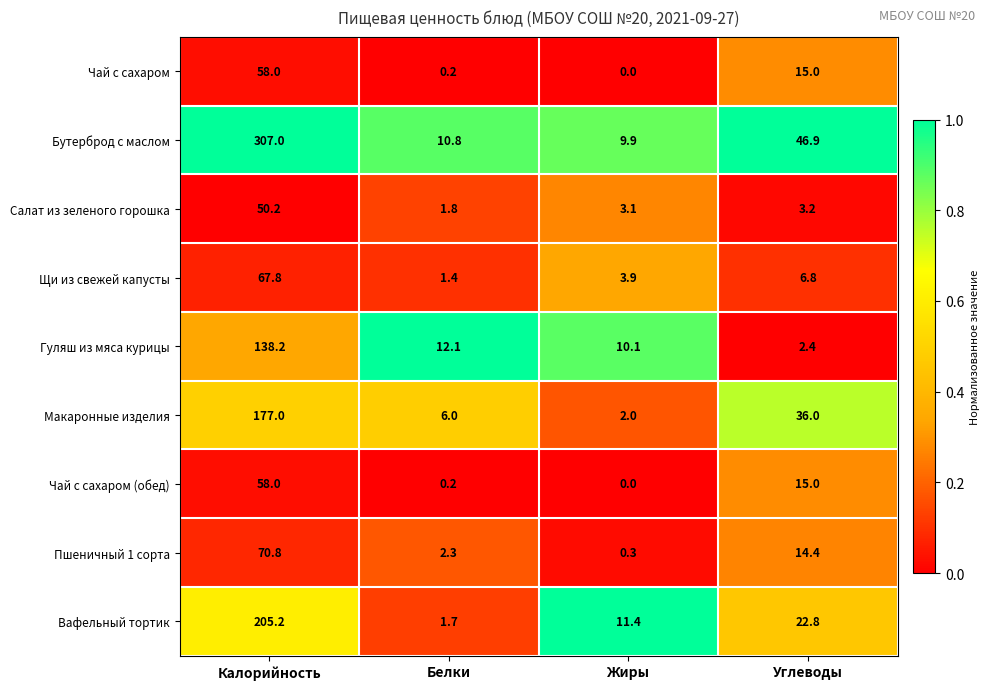

What is the sum of the Чай с сахаром values at Углеводы and Калорийность?

73.0